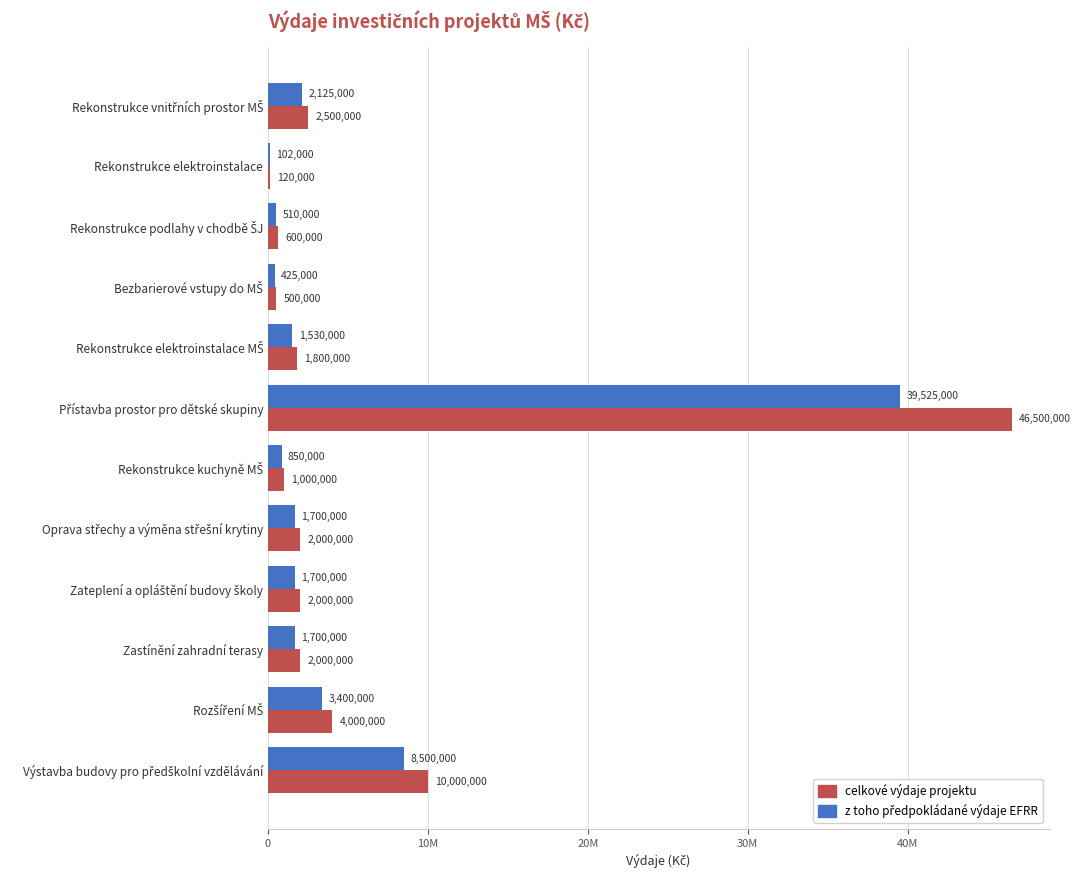

What is the minimum value for celkové výdaje projektu?

120000